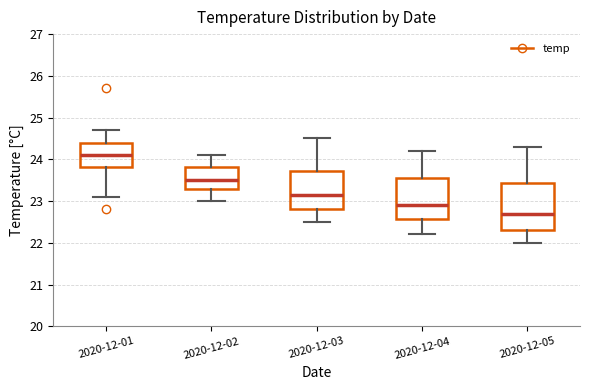

Which box has the lowest median line?

2020-12-05